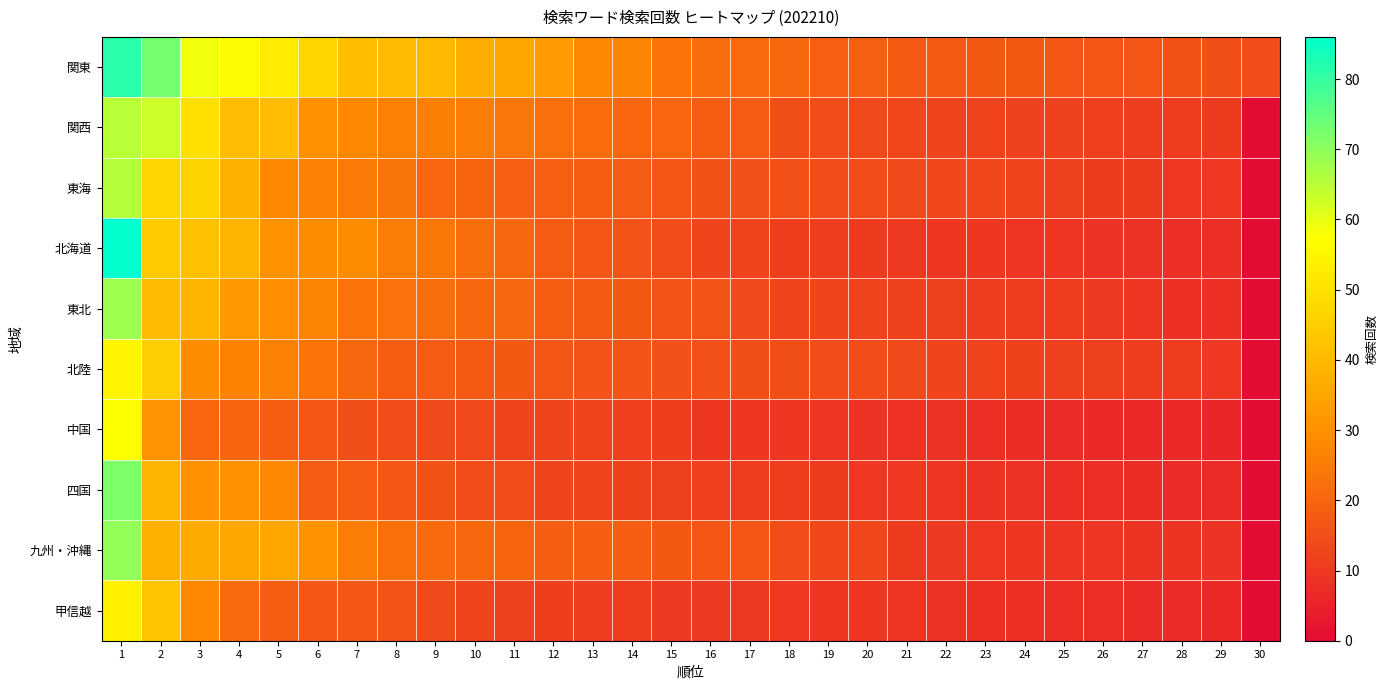

At which category is the sum across all series the highest?

1